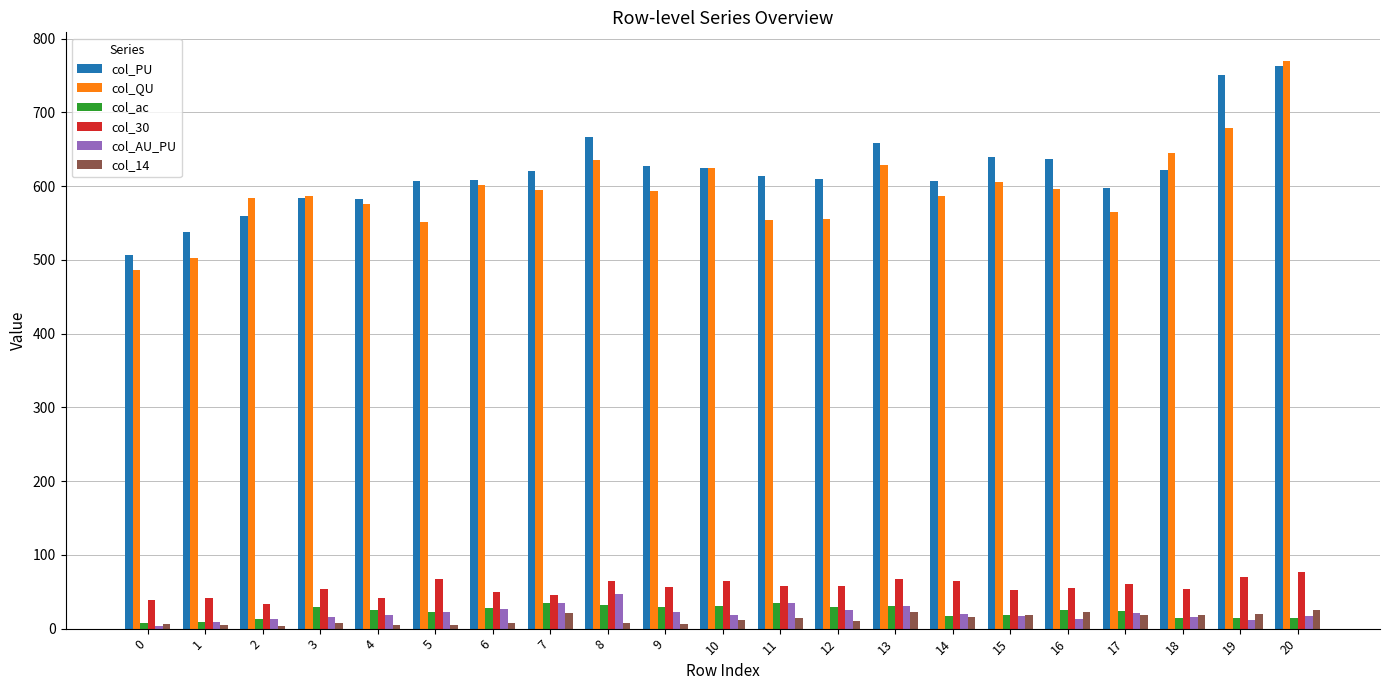

What is the difference between the maximum and minimum values in the col_PU series?

256